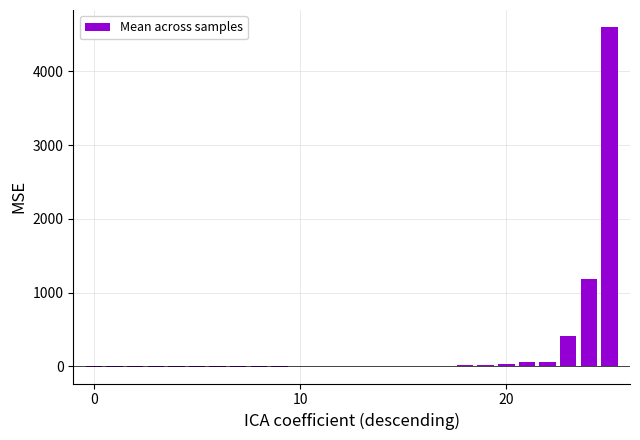

What is the sum of all values?

6376.8